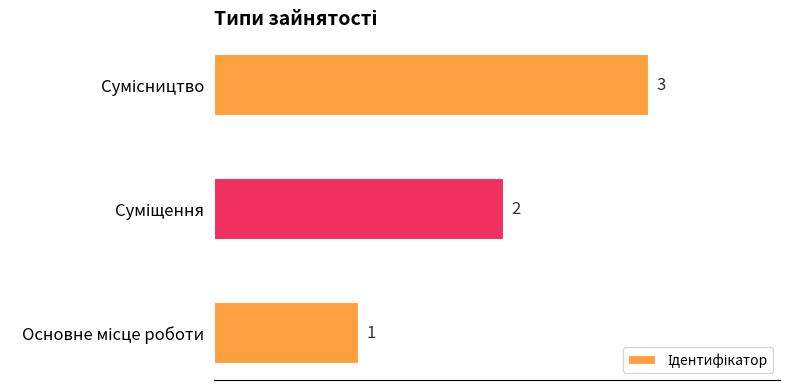

What is the maximum value shown in the chart?

3